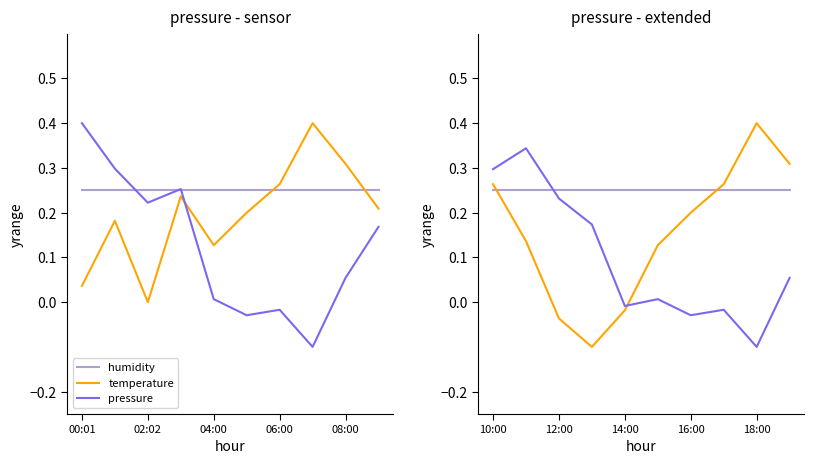

What is the label of the 10th point from the right?

10:00